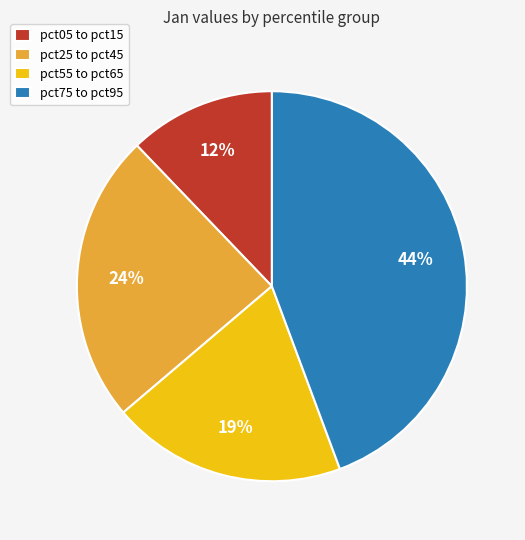

Rank the categories by value from highest to lowest.

pct75 to pct95, pct25 to pct45, pct55 to pct65, pct05 to pct15